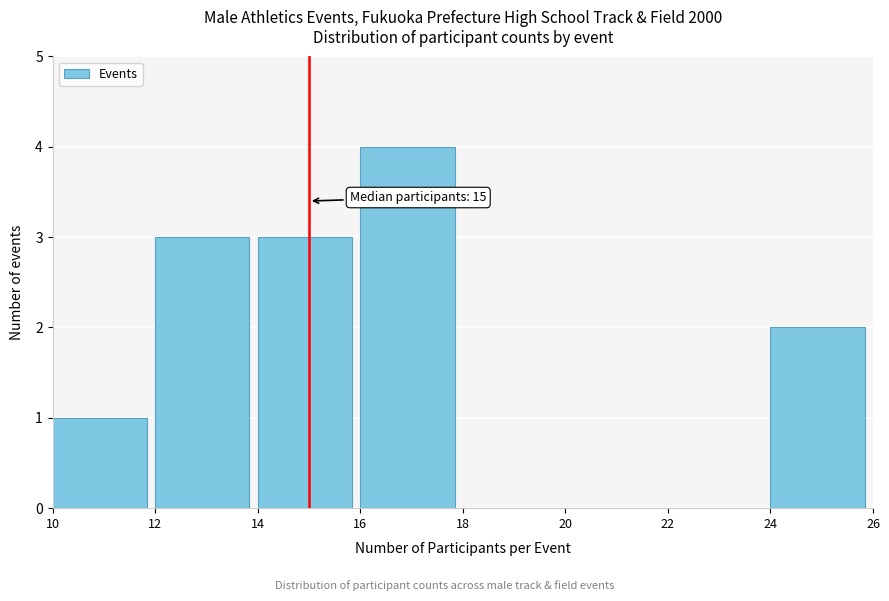

Which range on the x-axis has the tallest bar?

16 to 18